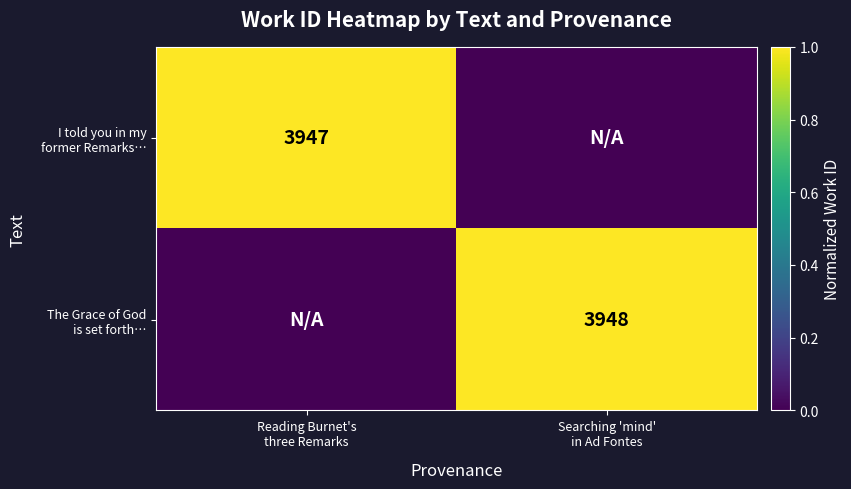

What is the total value across all series at Reading Burnet's
three Remarks?

1.0